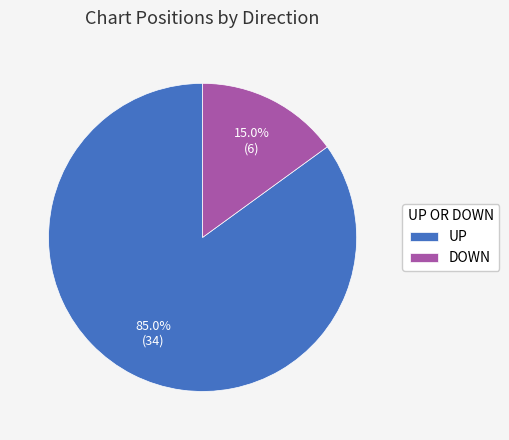

Between UP and DOWN, which is larger?

UP